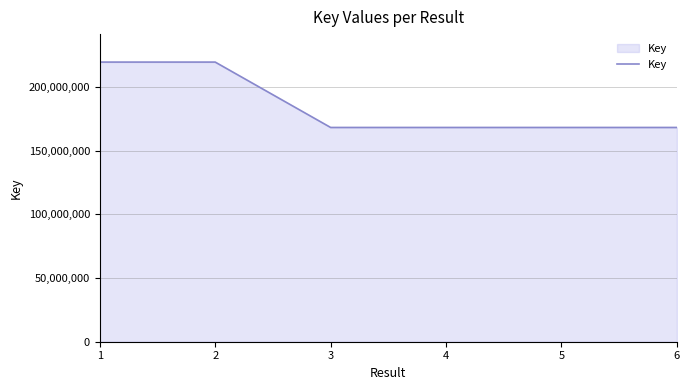

What is the average value?

185467490